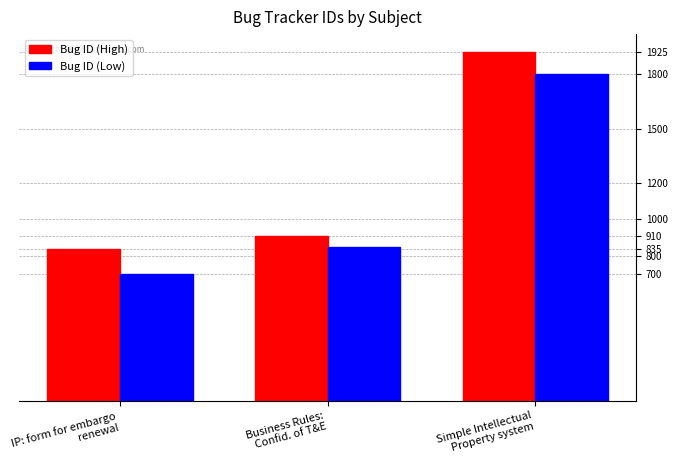

What position from the right is IP: form for embargo
renewal?

3